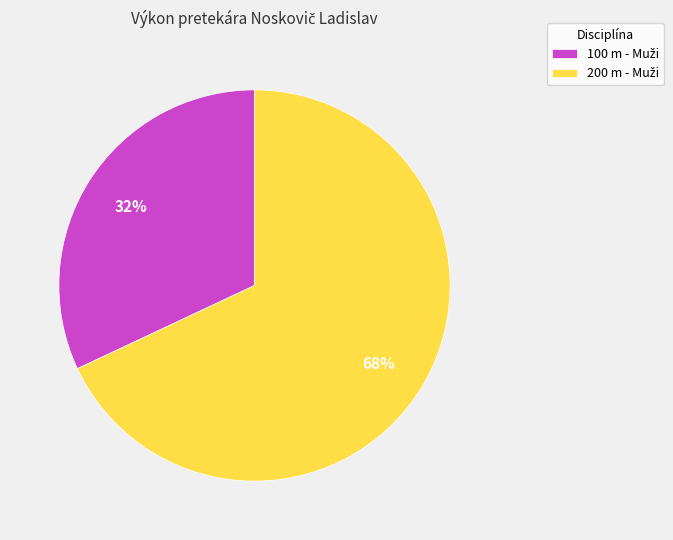

To the nearest percent, what is the difference between the largest and smallest slice percentages?

36%